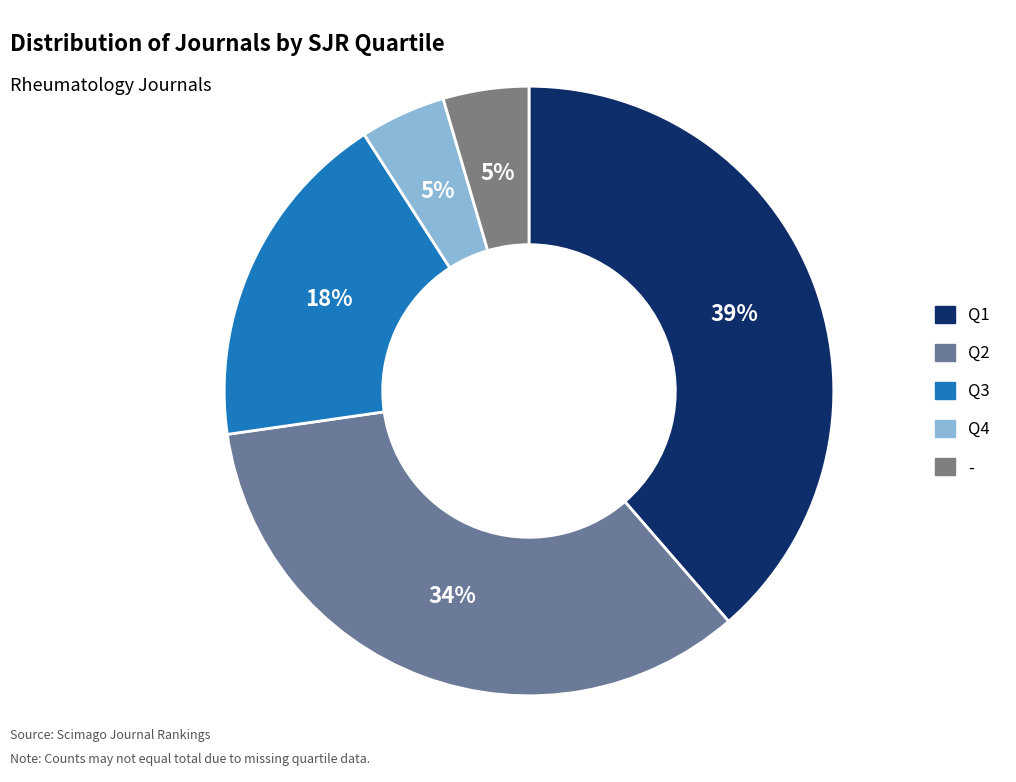

Which slice is the largest?

Q1